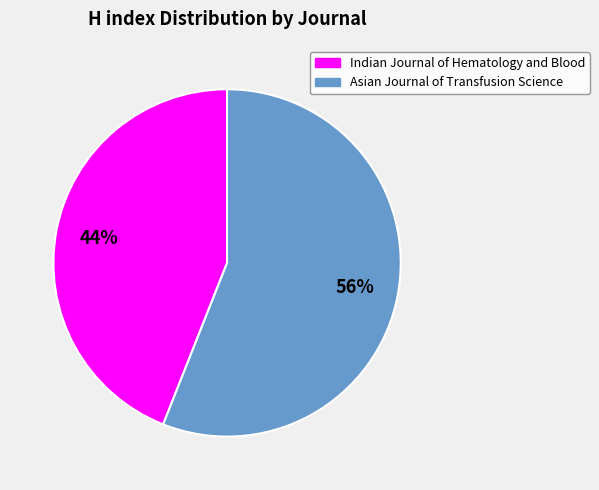

Rank the categories by value from lowest to highest.

Indian Journal of Hematology and Blood, Asian Journal of Transfusion Science